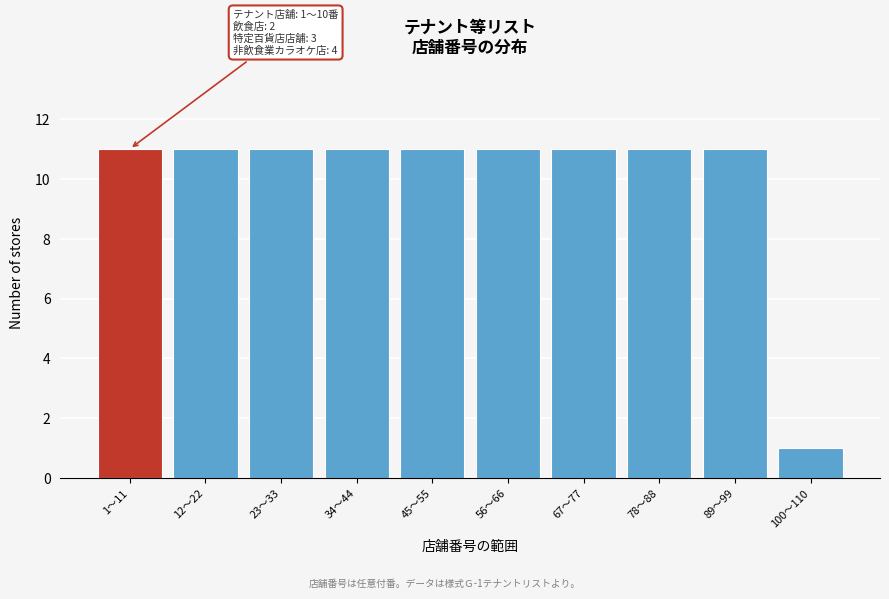

Reading left to right, transcribe all the data shown in this chart.

1〜11=11	12〜22=11	23〜33=11	34〜44=11	45〜55=11	56〜66=11	67〜77=11	78〜88=11	89〜99=11	100〜110=1